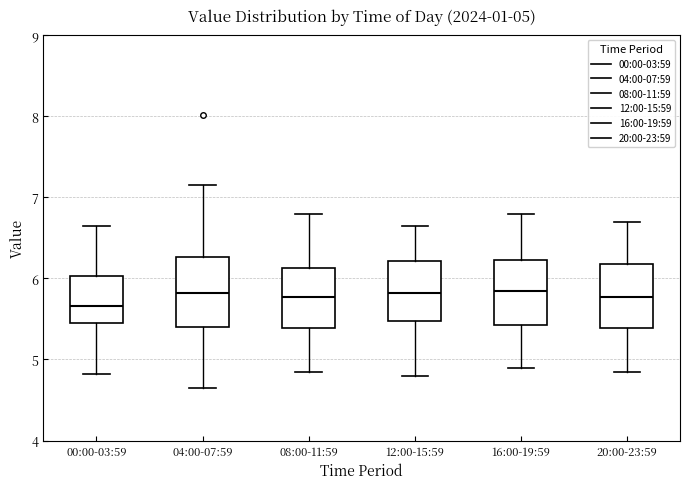

Which box has the lowest median line?

00:00-03:59